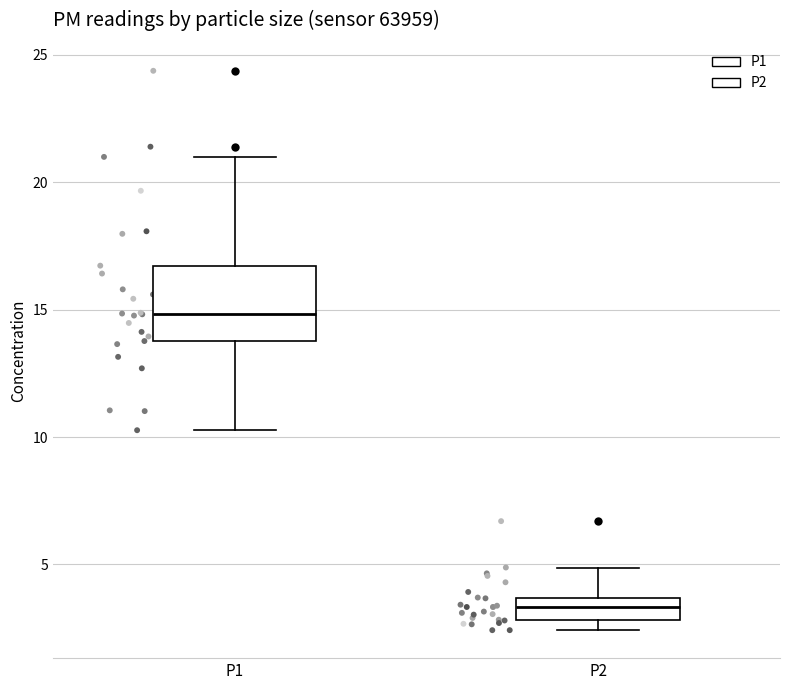

Which box is the tallest, from its lower edge to its upper edge?

P1